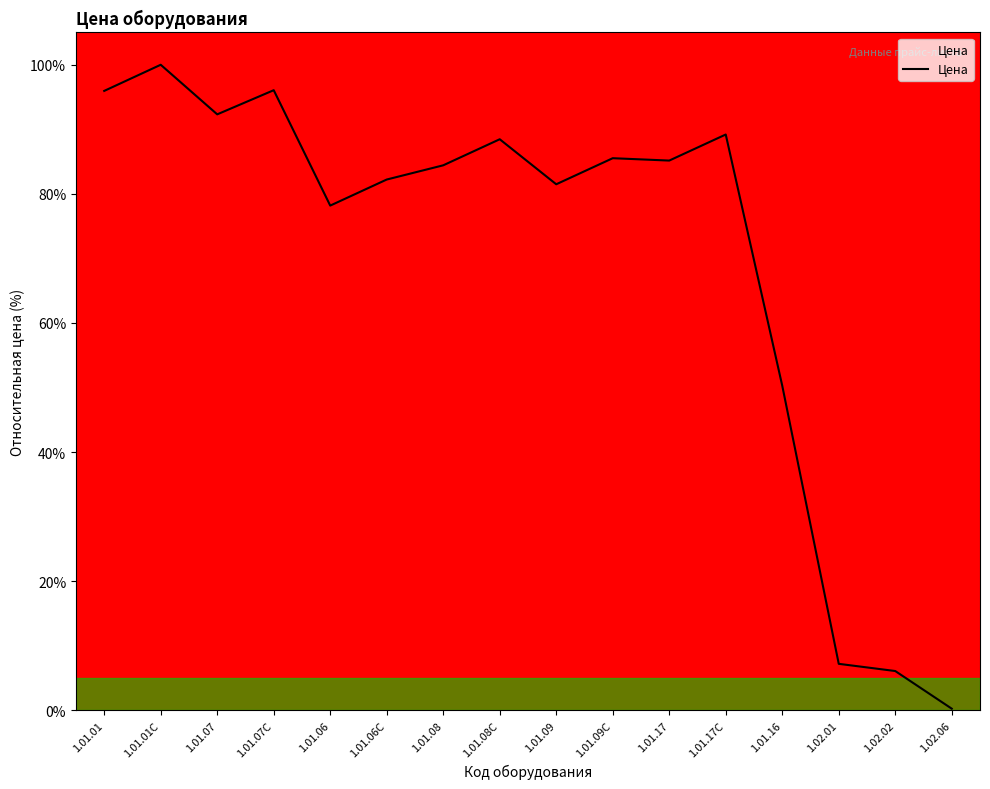

What position from the left is 1.01.09C?

10